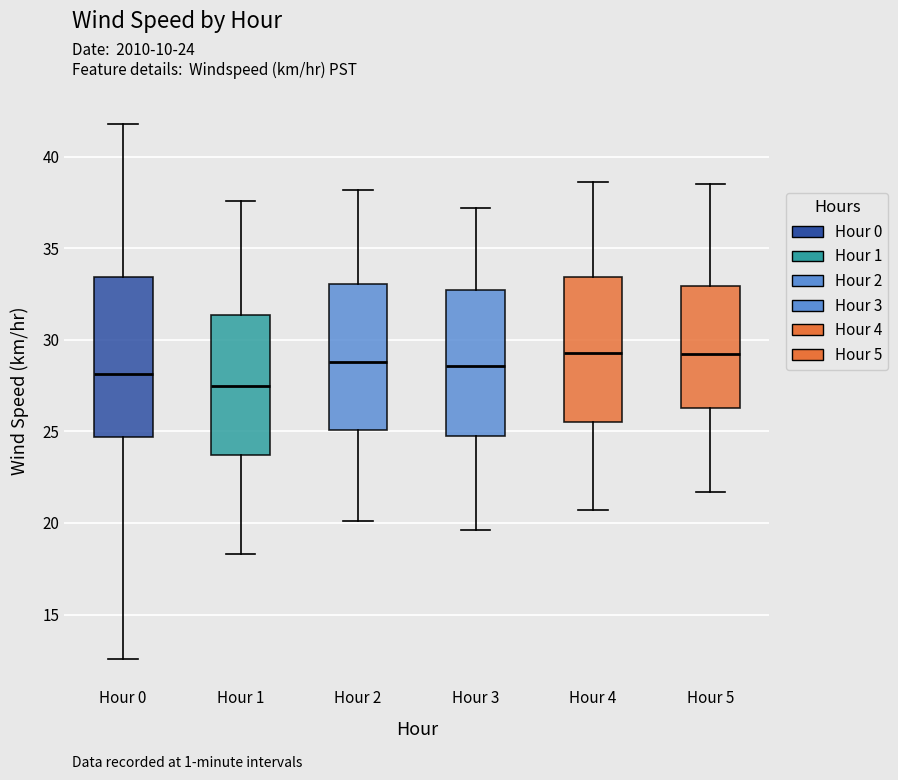

Comparing the boxes themselves (not the whiskers), which one is the tallest?

Hour 0